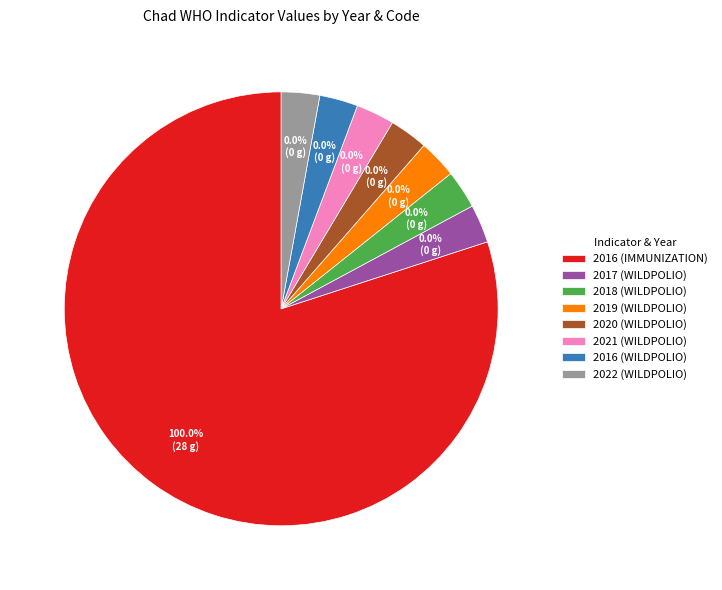

What percentage do 2016 (IMMUNIZATION) and 2018 (WILDPOLIO) together represent?

100.0%